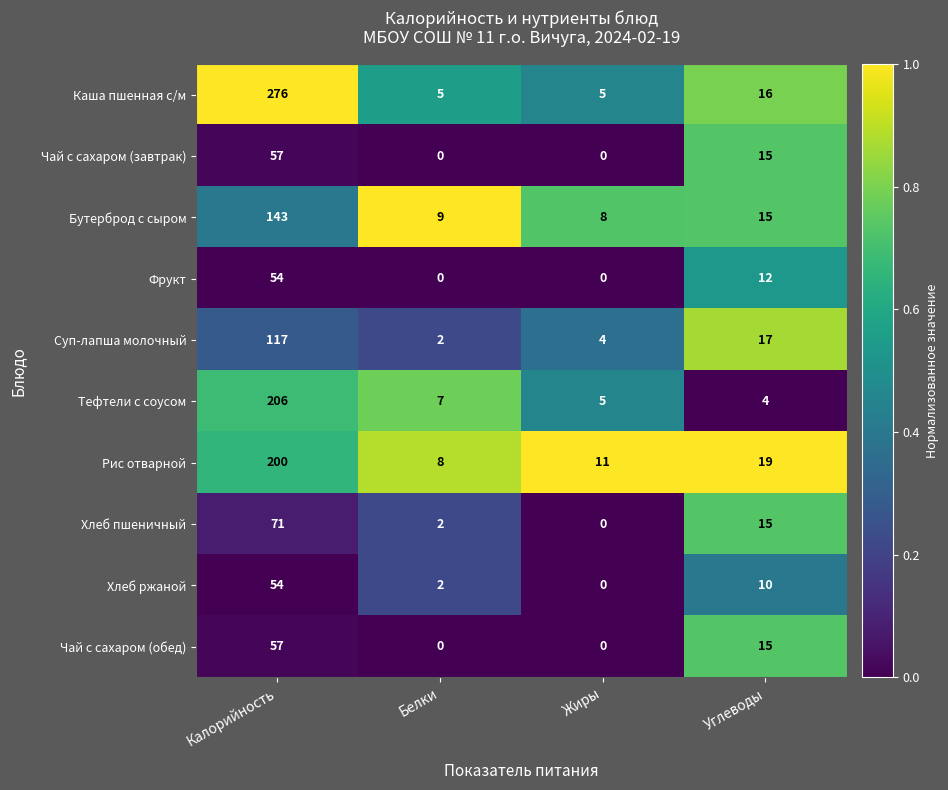

At which category is the sum across all series the highest?

Калорийность